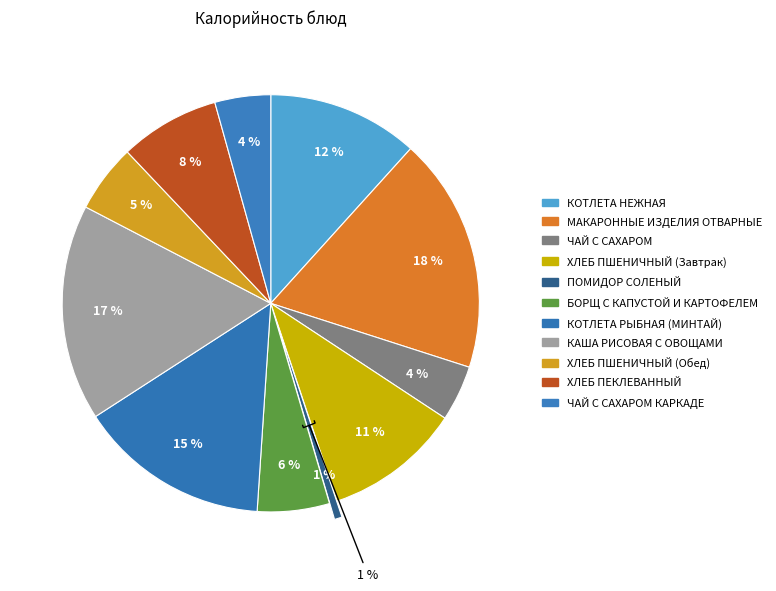

Which category has the smallest portion of the pie?

ПОМИДОР СОЛЕНЫЙ